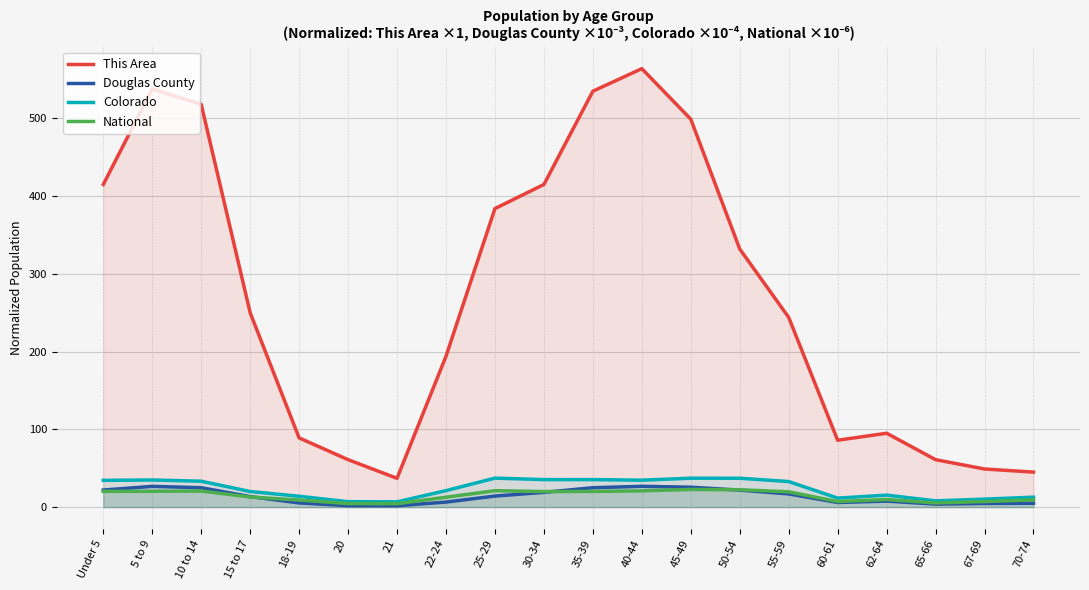

True or false: Douglas County has a value of 5.4 at 18-19.

True